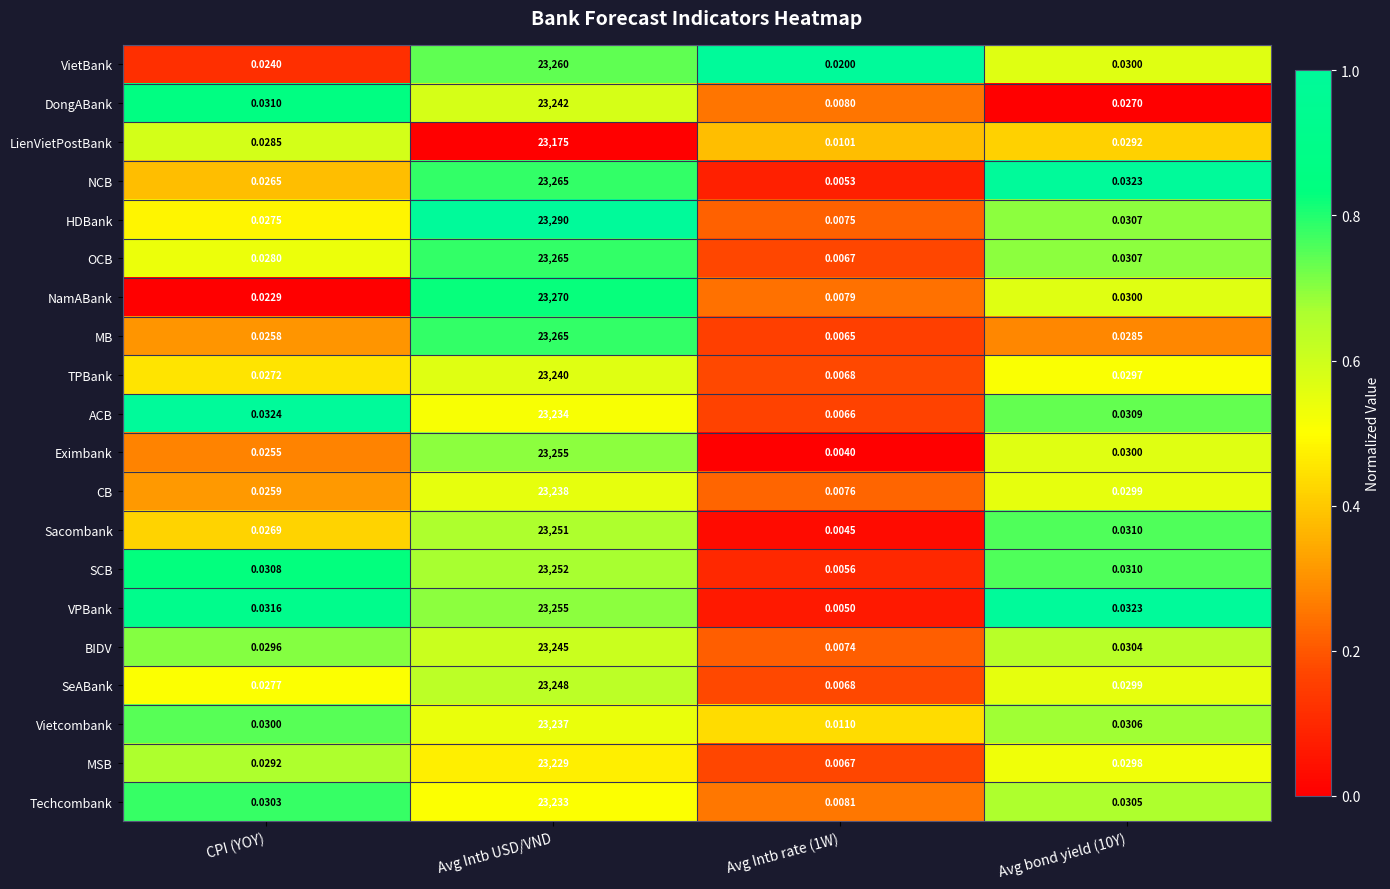

At which category is the sum across all series the highest?

Avg Intb USD/VND